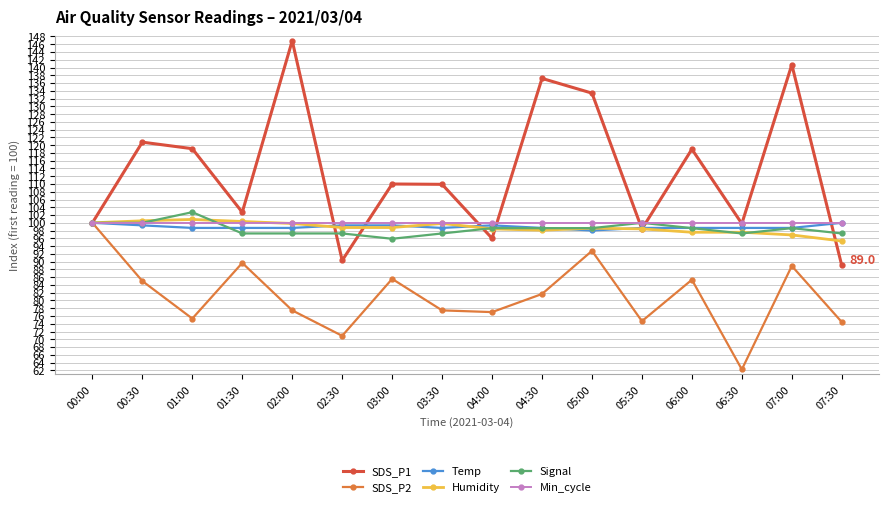

What is the spread (max minus min) of values at 07:30?

25.6